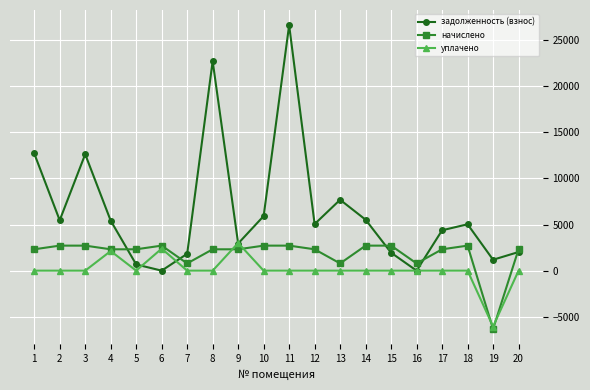

Is the value of начислено at 9 greater than the value of задолженность (взнос) at 5?

Yes